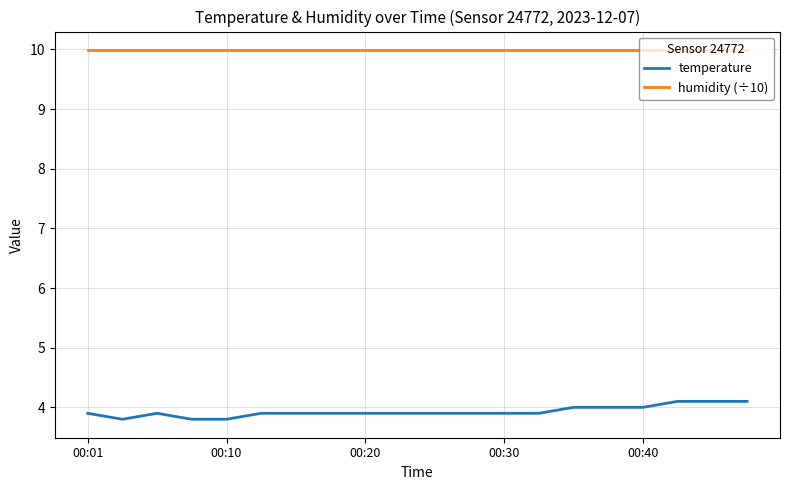

What is the maximum value shown in the chart?

10.0